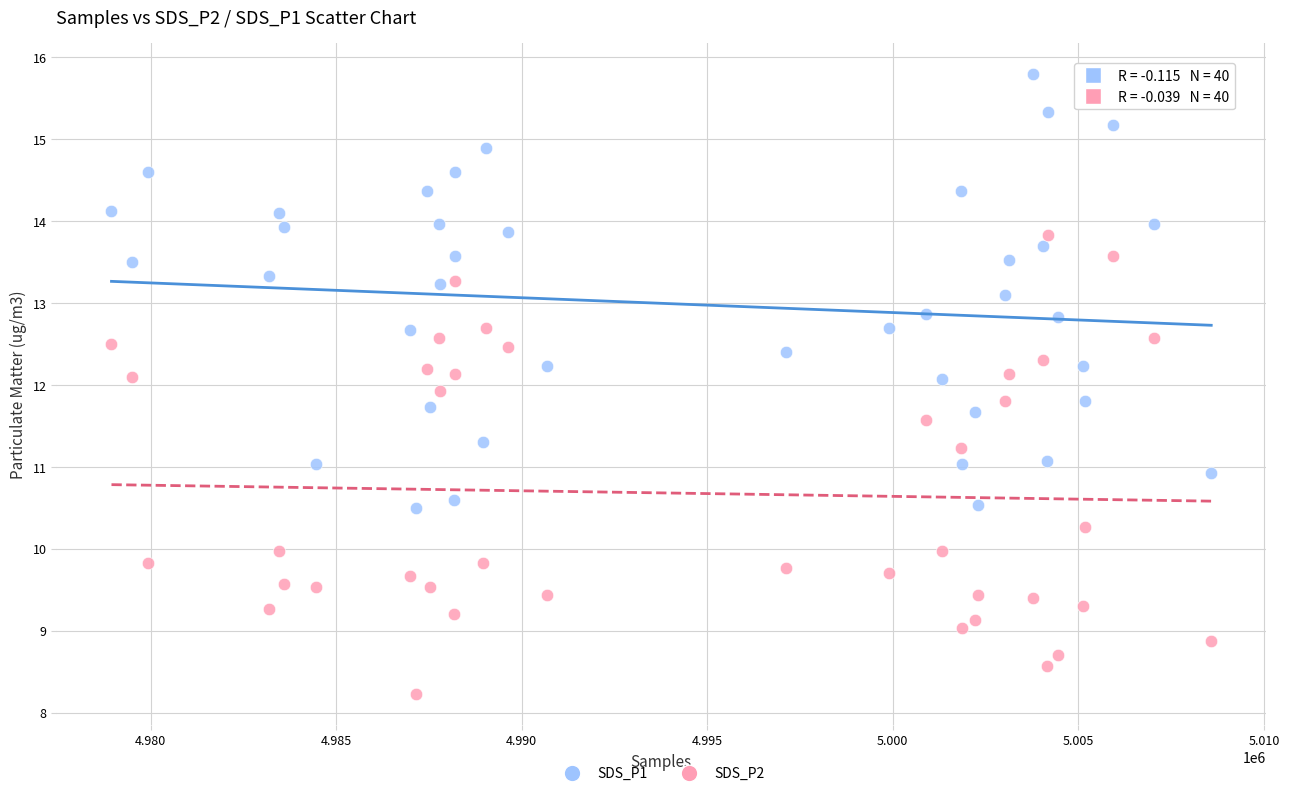

Which series has the largest Y range (max minus min)?

SDS_P2